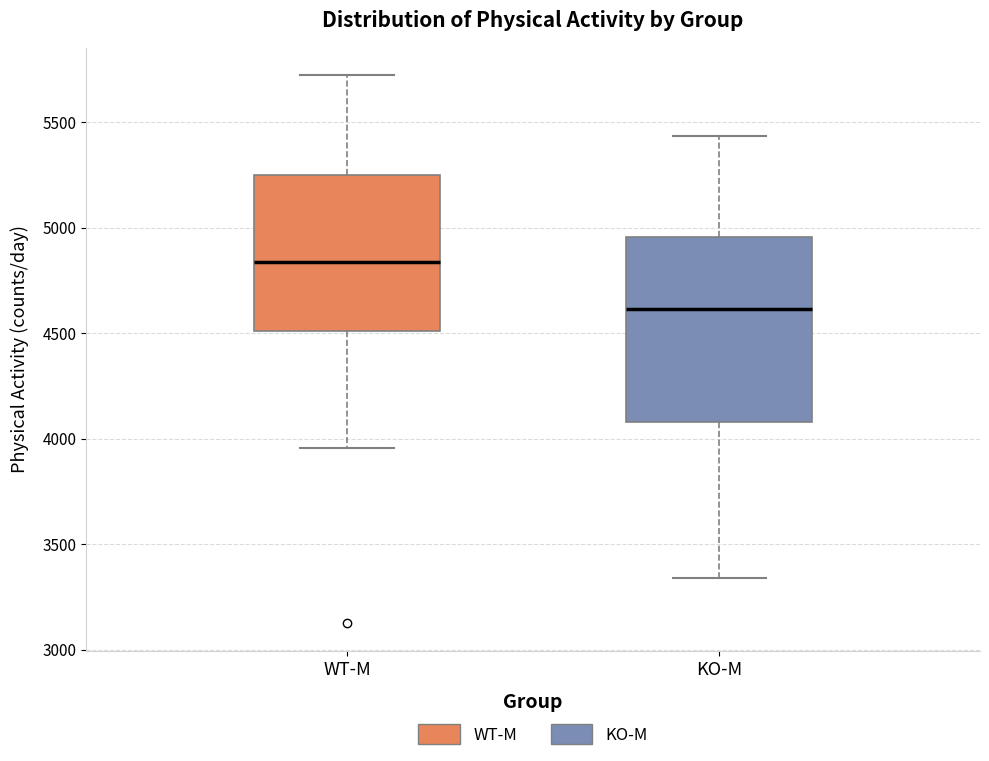

Comparing the boxes themselves (not the whiskers), which one is the tallest?

KO-M